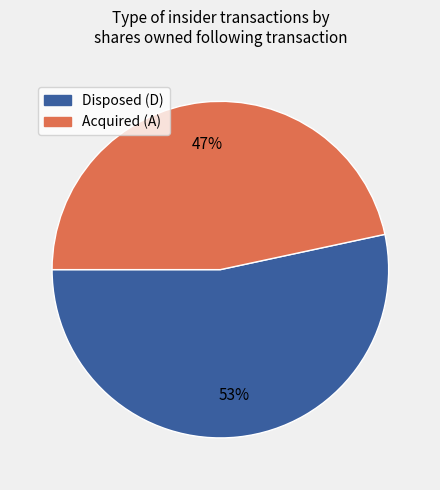

Is it true that Disposed (D) is 66% of the pie?

False